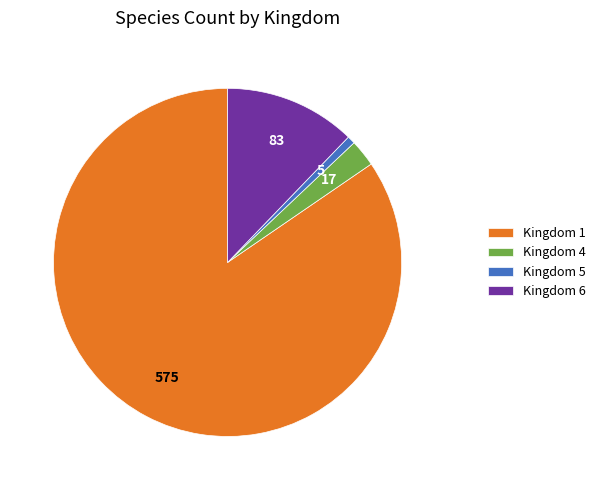

What is the ratio of the value at Kingdom 1 to the value at Kingdom 5?

115.0